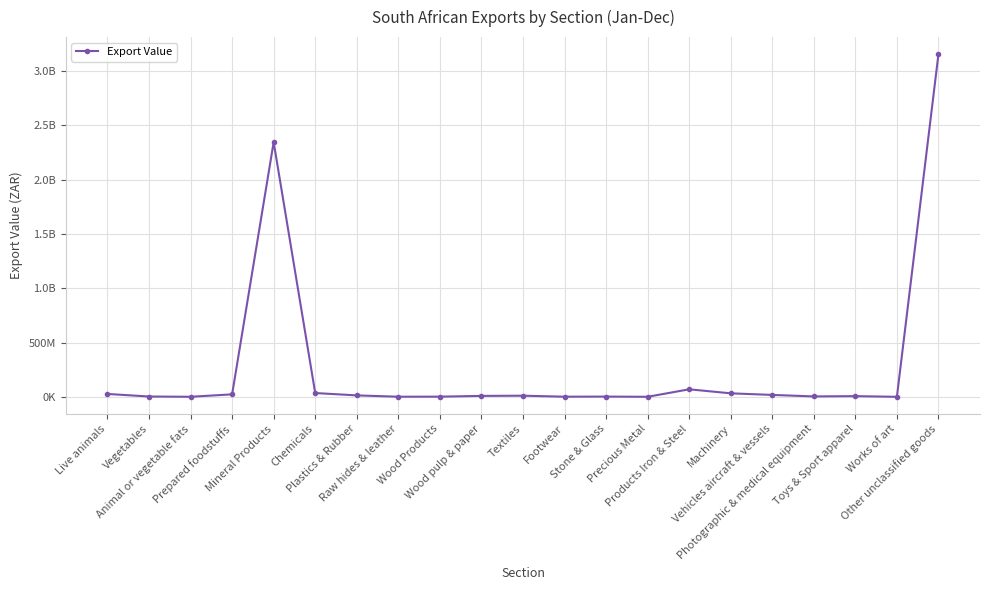

Does the chart have visible grid lines?

Yes